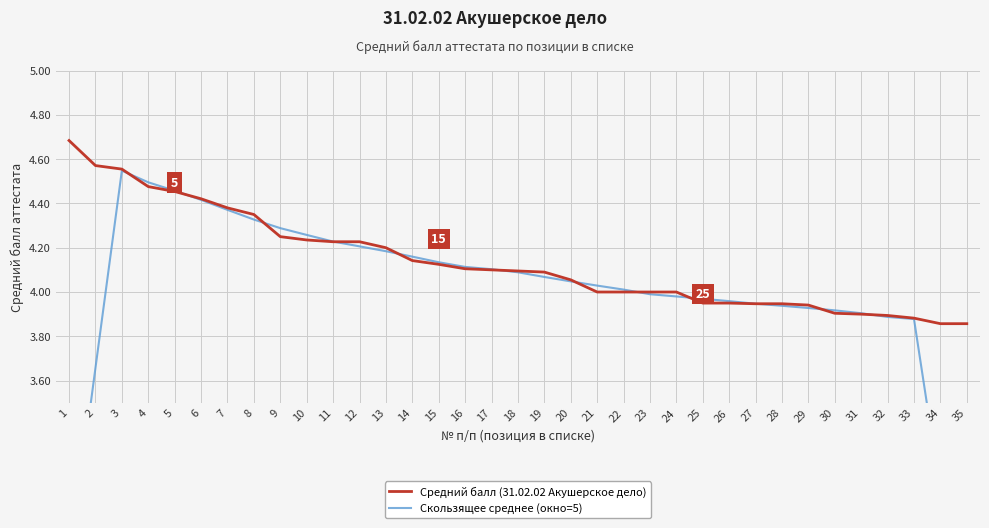

Is this an area chart (filled region under the line)?

No